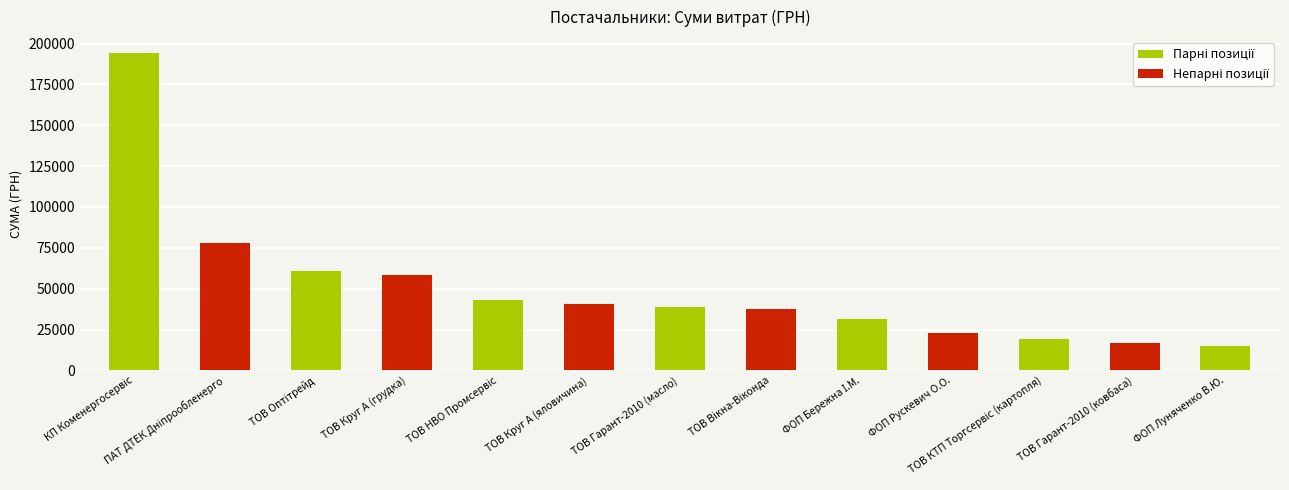

Which has a higher value, ТОВ Круг А (яловичина) or ТОВ Круг А (грудка)?

ТОВ Круг А (грудка)